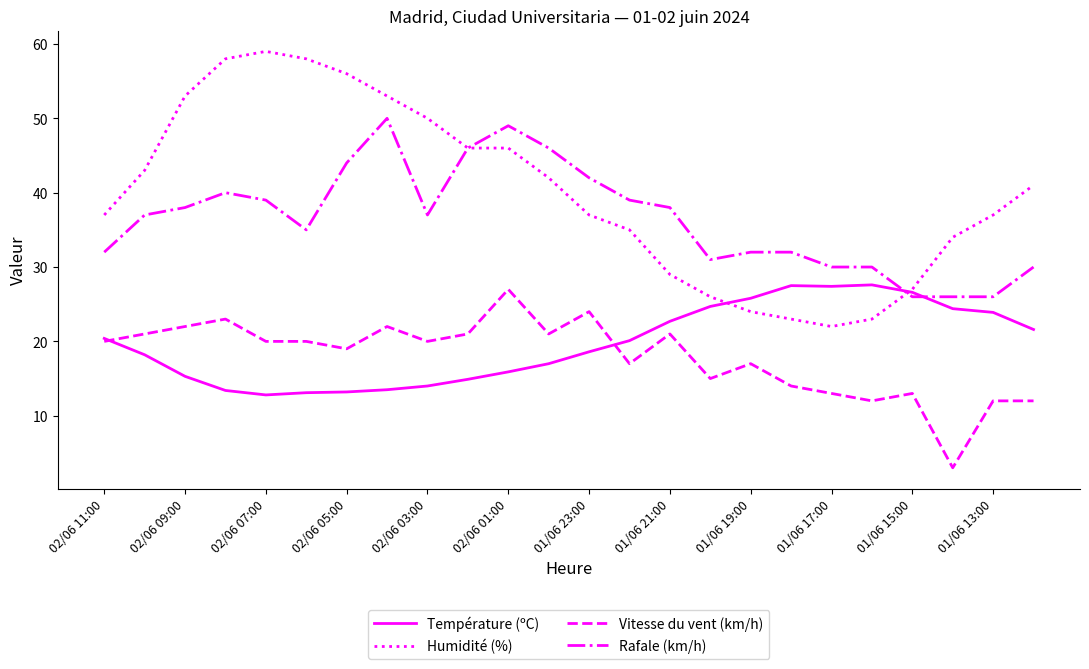

How many series are shown in this chart?

4